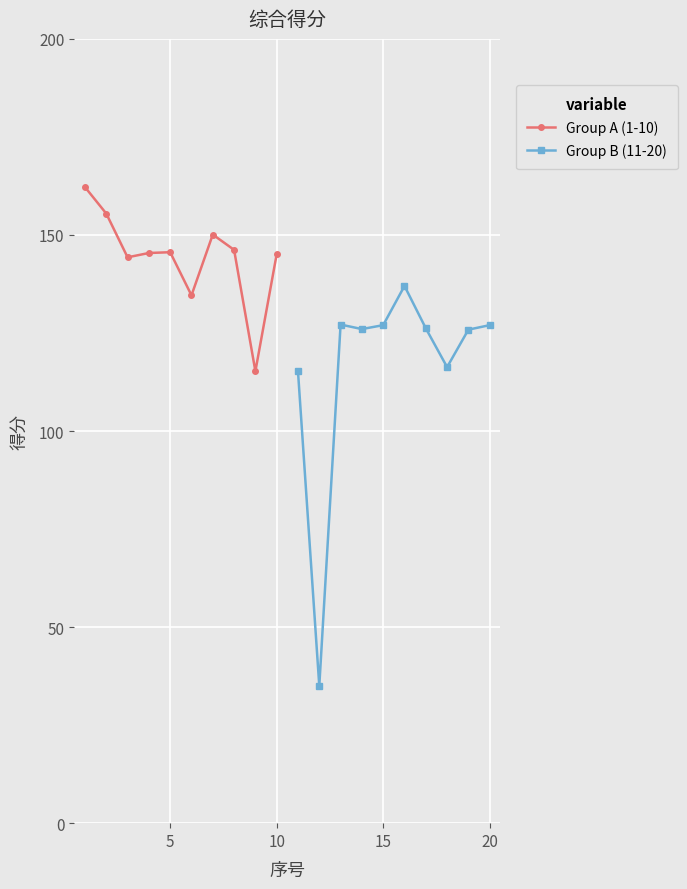

True or false: Group B (11-20) has a value of 195.4 at 20.

False